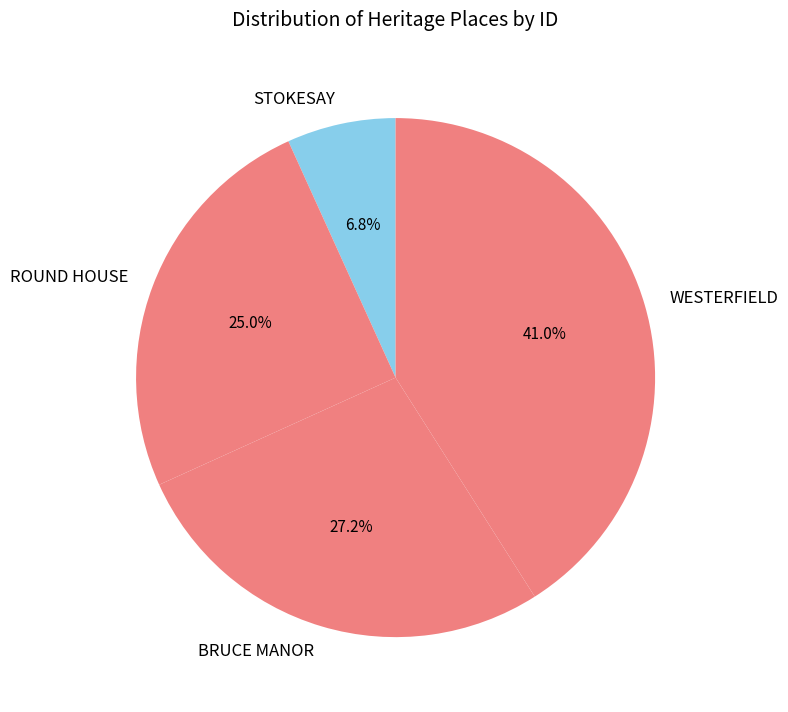

Which slice is the largest?

WESTERFIELD